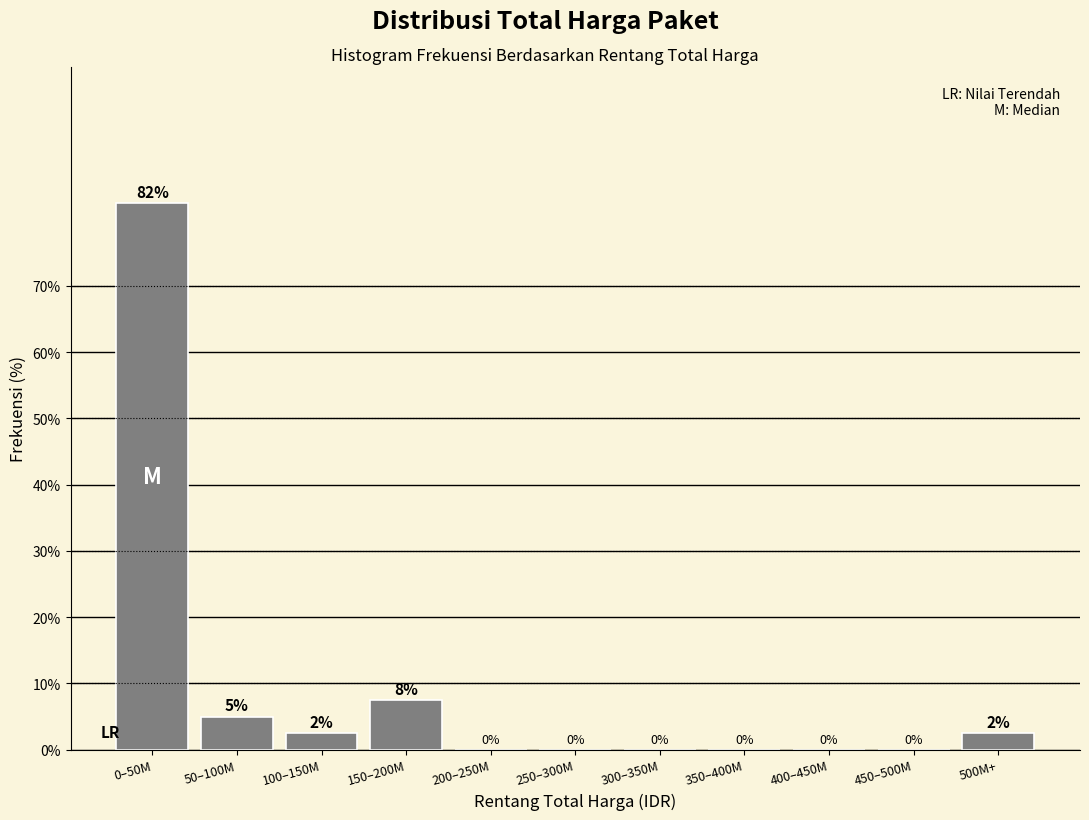

At which category does the chart reach its peak across all series?

0–50M